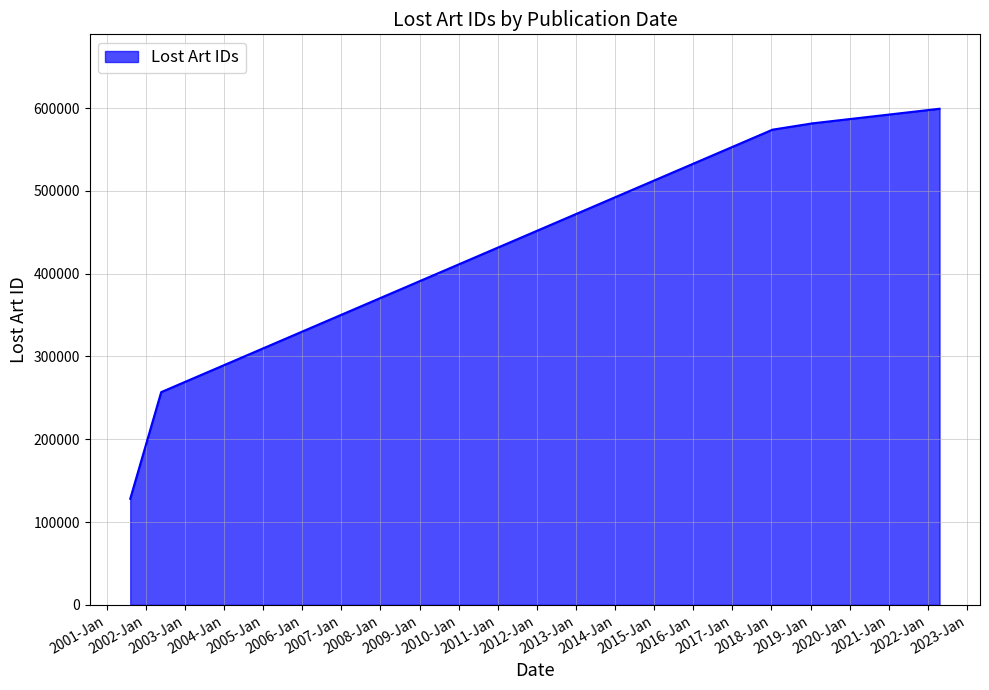

What is the sum of the values at 2002-05-24 and 2002-05-24?

513834